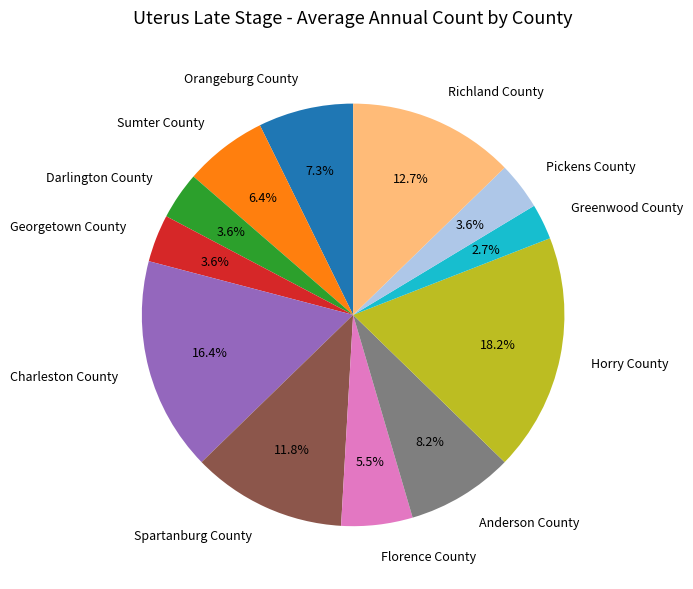

To the nearest percent, what is the average slice percentage?

8%